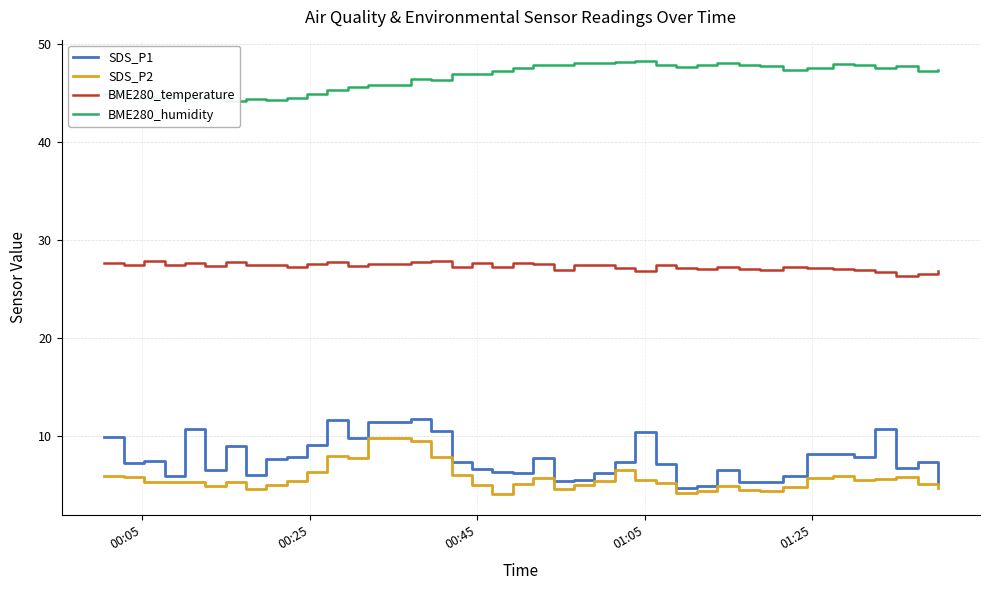

Is this an area chart (filled region under the line)?

No